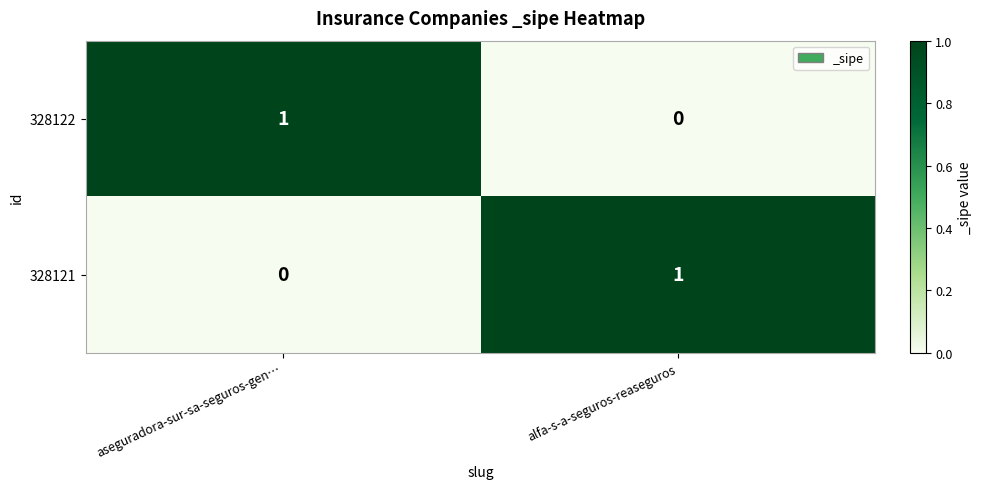

What is the spread (max minus min) of values at alfa-s-a-seguros-reaseguros?

1